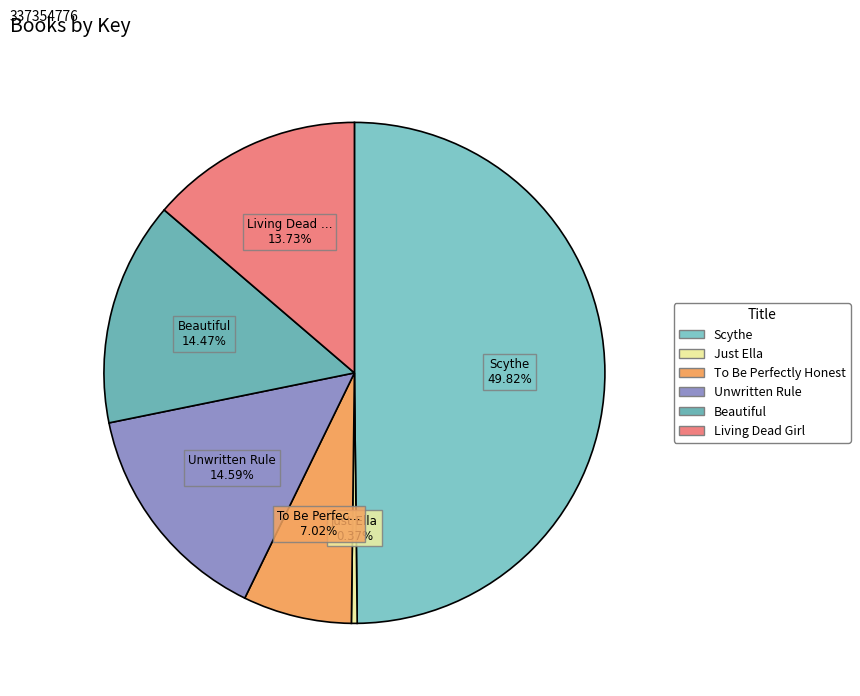

Rank the categories by value from lowest to highest.

Just Ella, To Be Perfectly Honest, Living Dead Girl, Beautiful, Unwritten Rule, Scythe